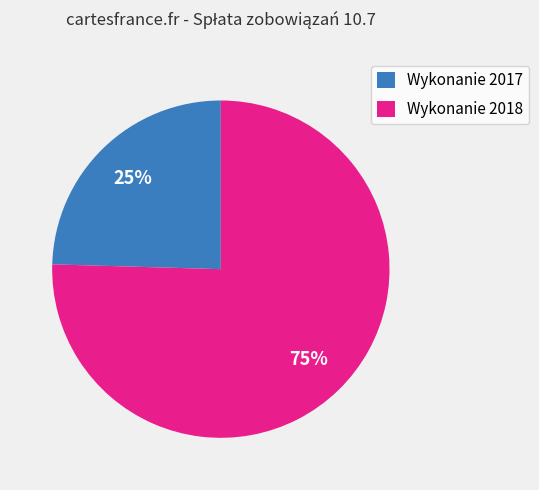

True or false: Wykonanie 2018 accounts for 69% of the total.

False